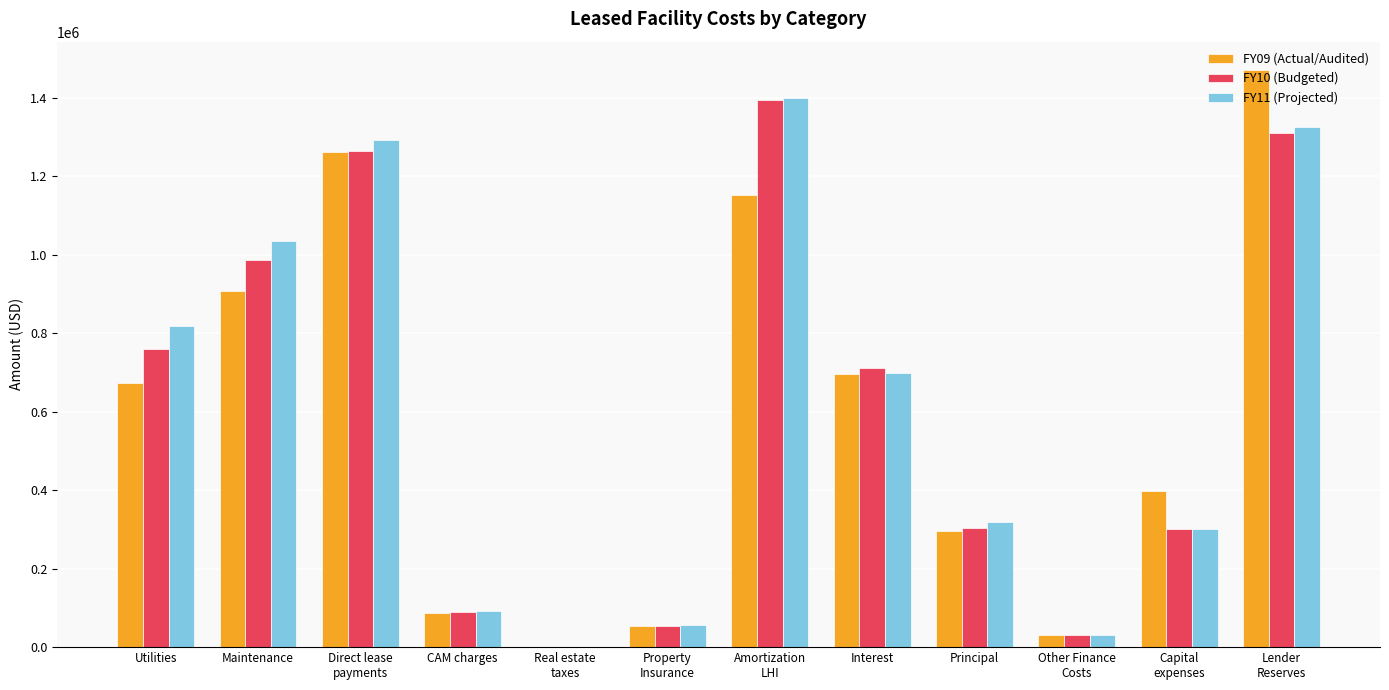

What is the maximum value shown in the chart?

1470128